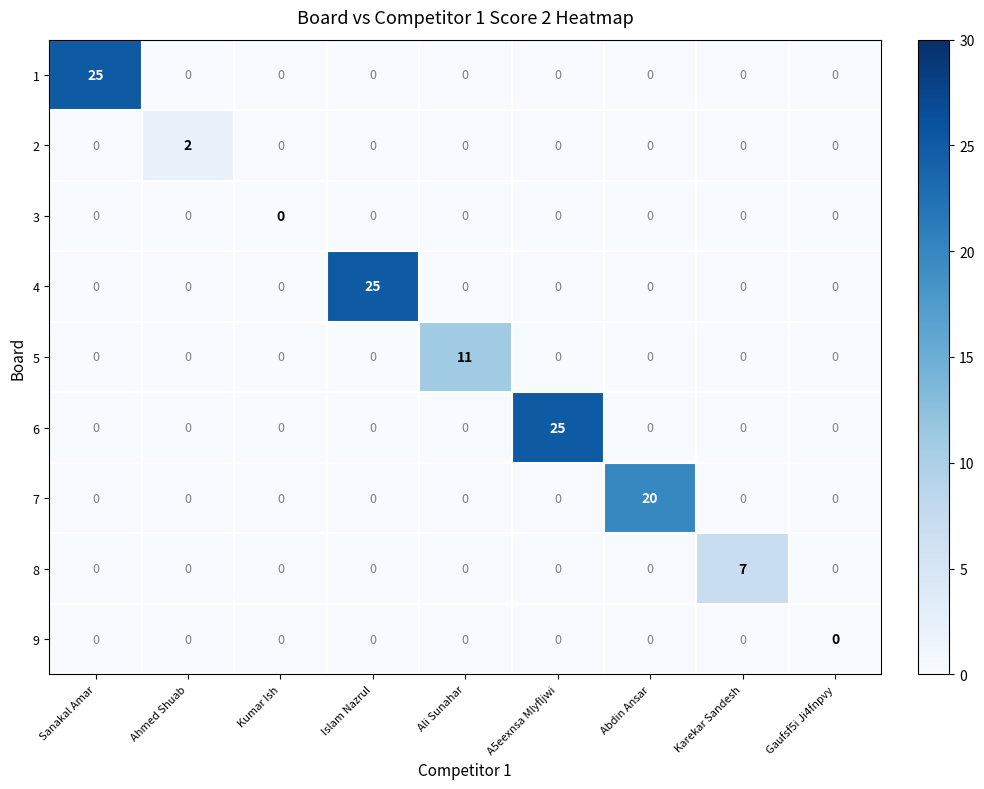

What is the spread (max minus min) of values at A5eexnsa Mlyfljwi?

25